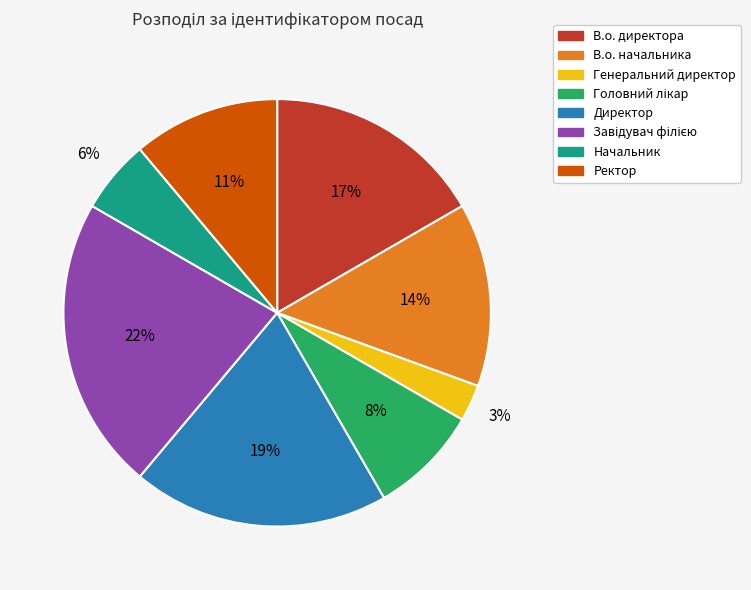

Is there any slice that represents more than half of the pie?

No